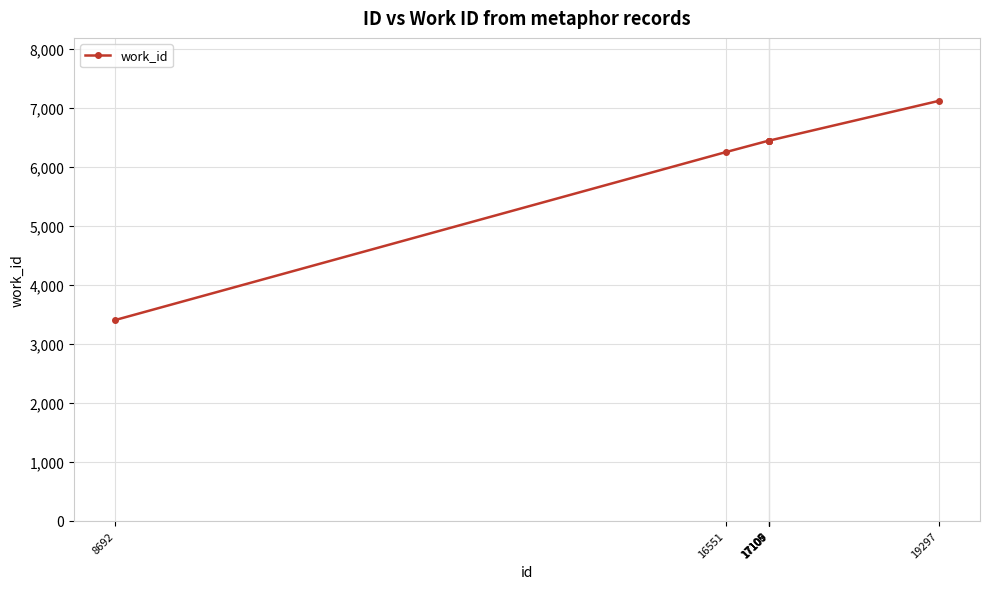

True or false: there are more than 2 points higher than both neighbors.

False